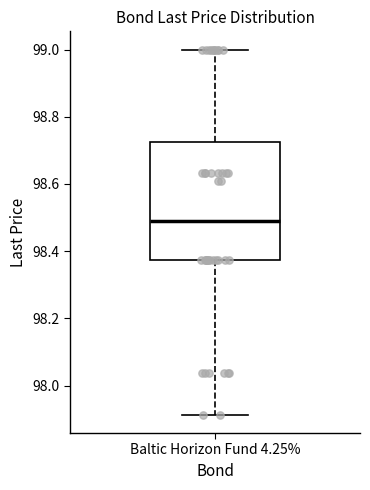

Transcribe this box plot: give where the median line is, the range the box spans, and where the two whiskers end, as read against the y-axis. The values are not printed on the chart, so give them approximately, as read against the axis.

median 98.50, box 98.38 to 98.72, whiskers 97.92 to 99.00